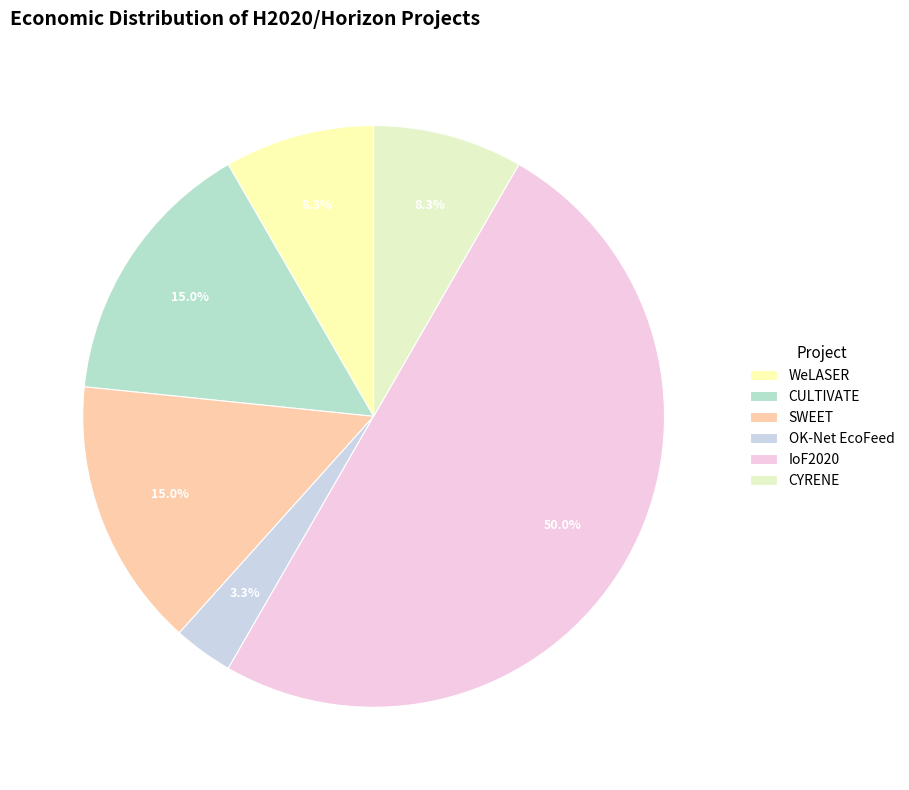

How many slices are in this pie chart?

6